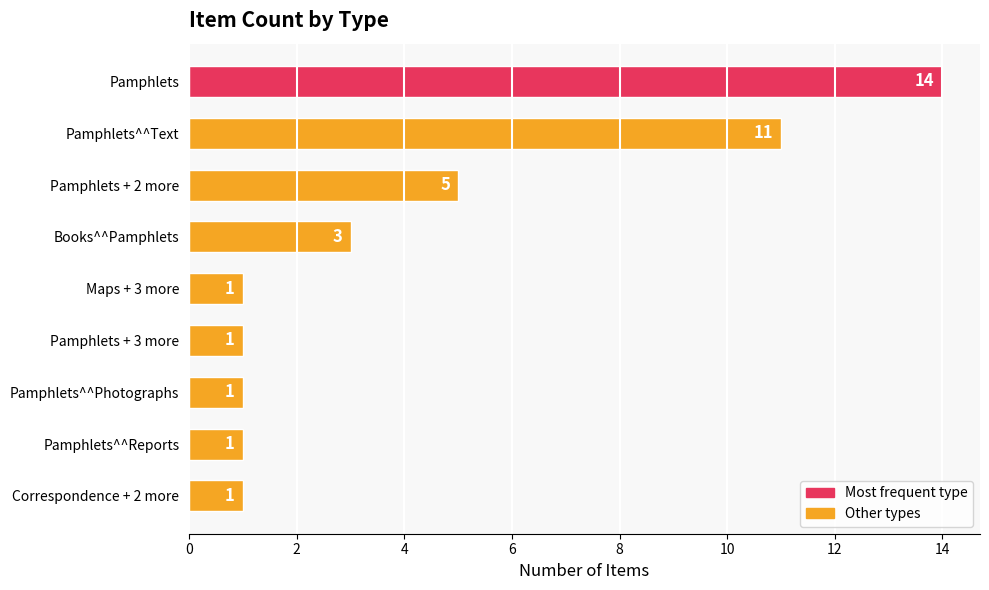

What is the value of the 1st bar from the top?

14